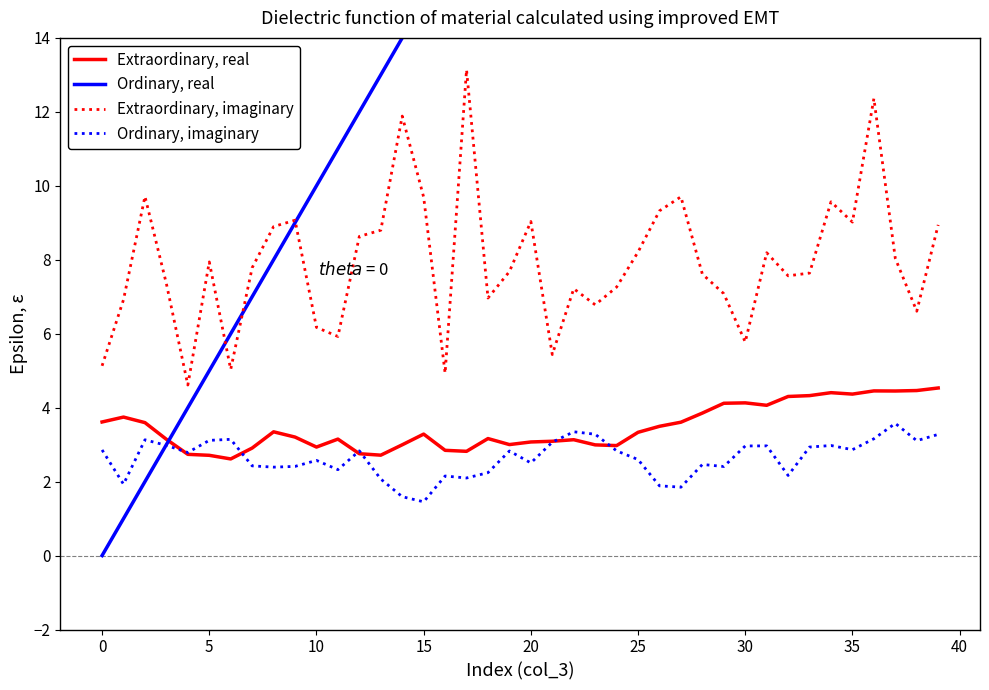

The value of Ordinary, real at 34 is 34.0. True or false?

True